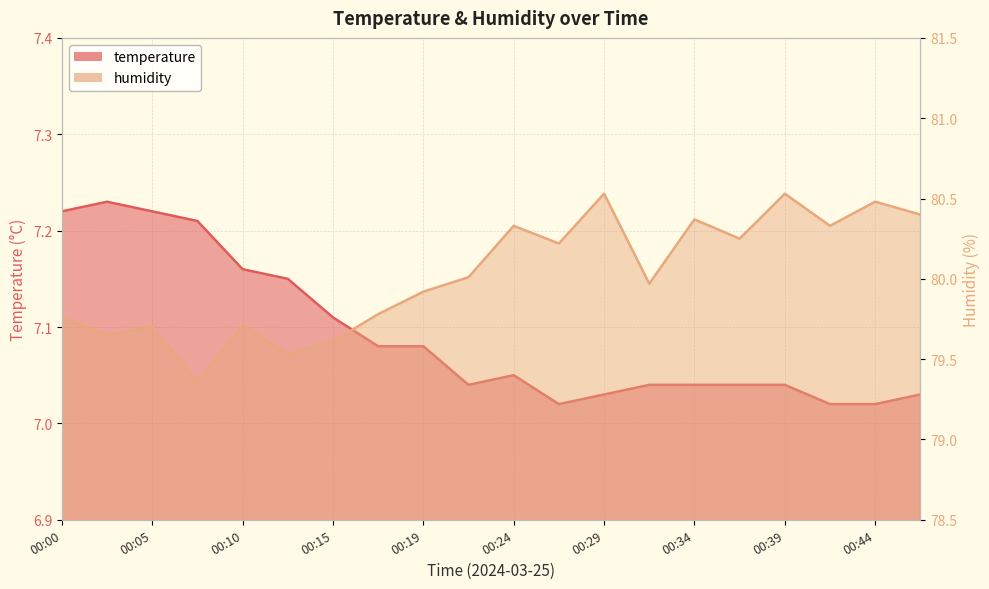

What is the total value across all series at 00:41?

87.3